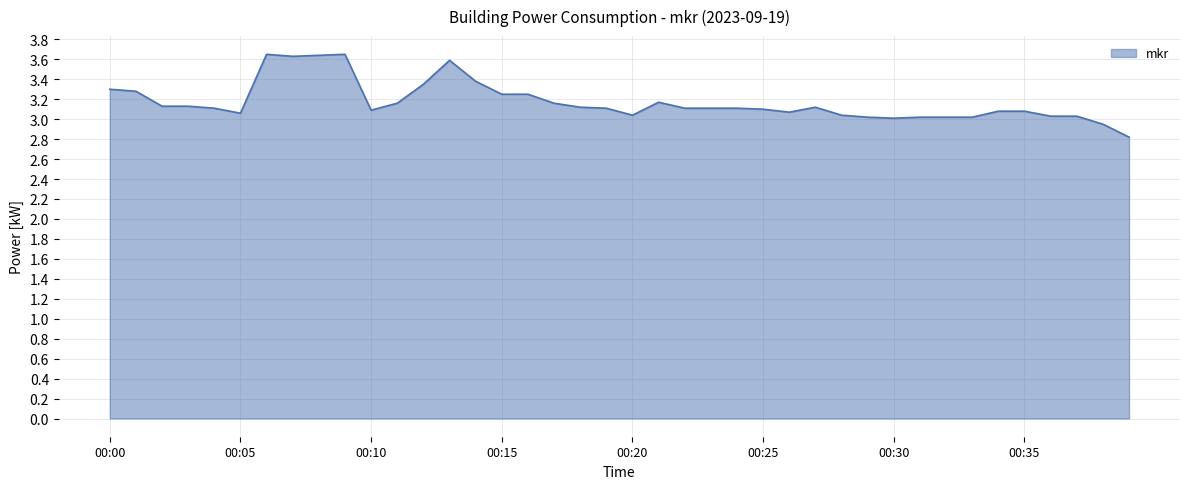

How many series are shown in this chart?

1